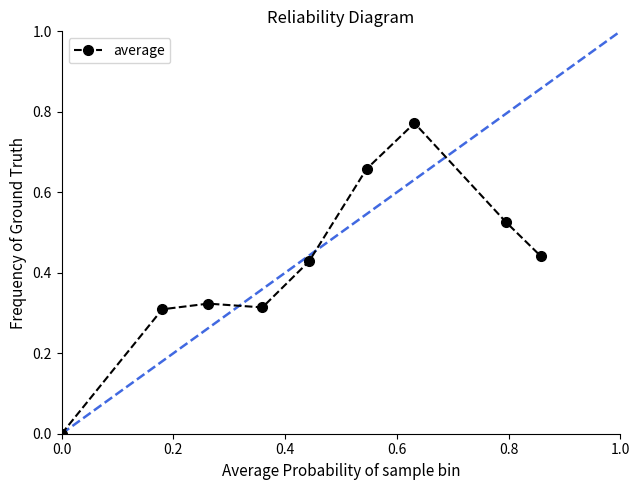

True or false: the data has more than 2 interior local peaks.

False